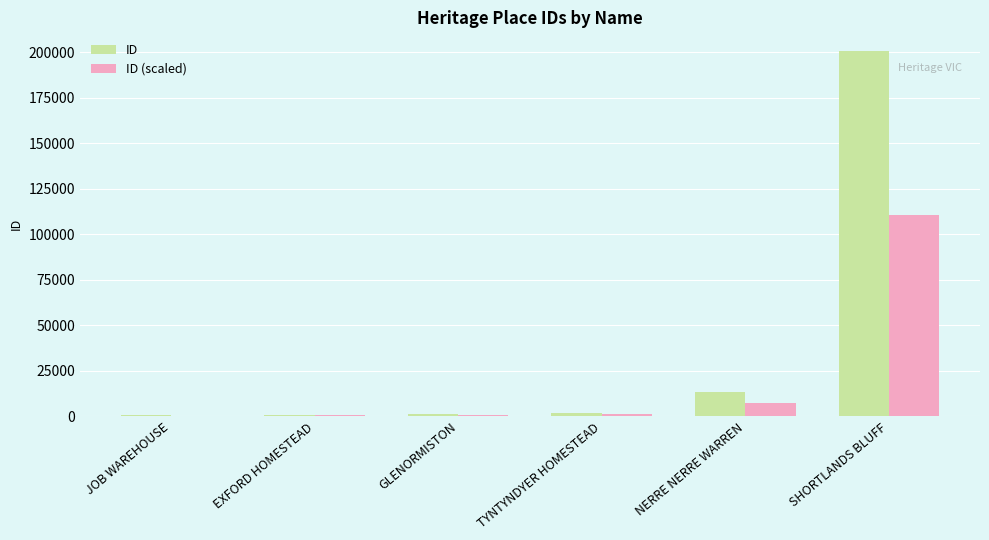

What is the maximum value for ID (scaled)?

110534.6